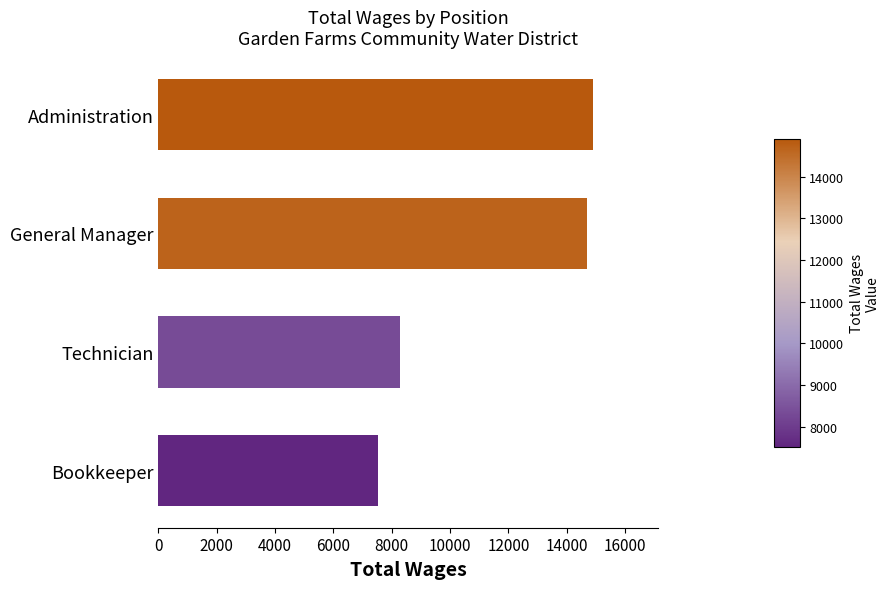

The chart shows a value of 10685 at Bookkeeper. True or false?

False